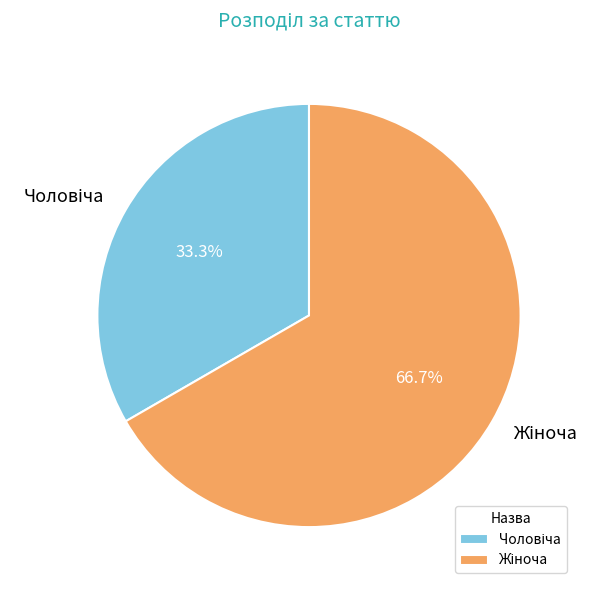

Is there any slice that represents more than half of the pie?

Yes